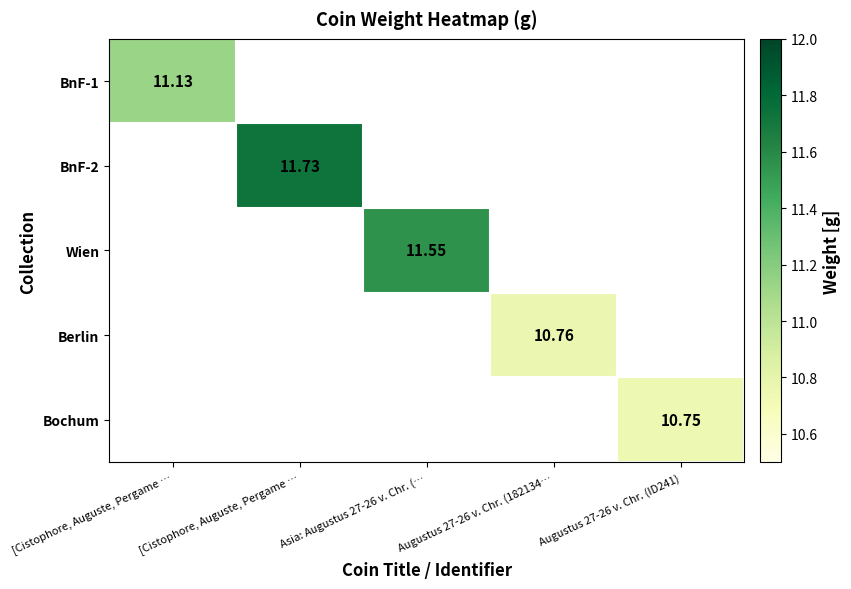

What is the greatest value displayed?

11.7